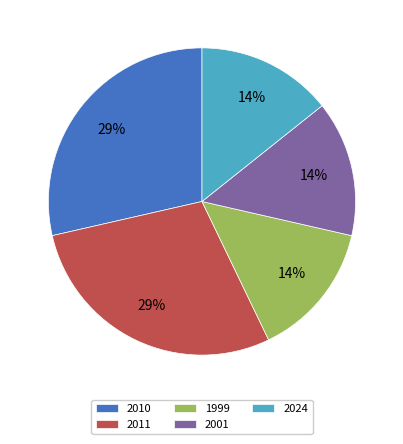

Is it true that 2024 is 24% of the pie?

False